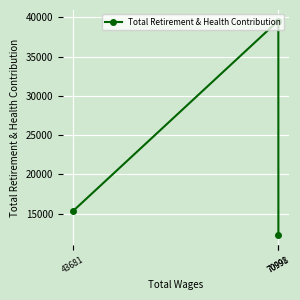

How many data points are less than 15340?

1